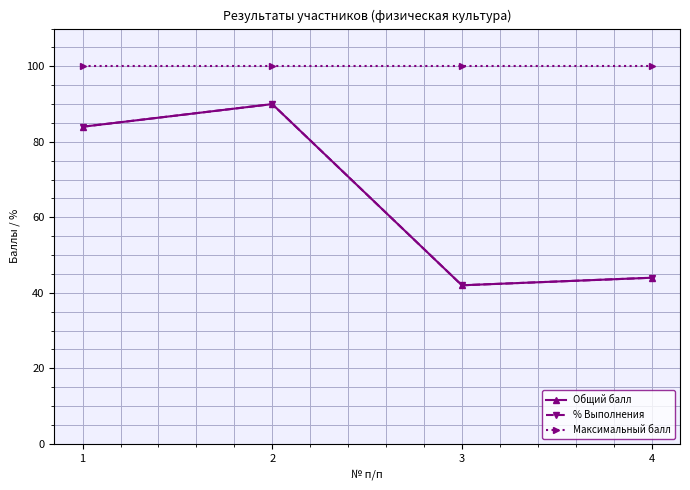

Does the chart have visible grid lines?

Yes